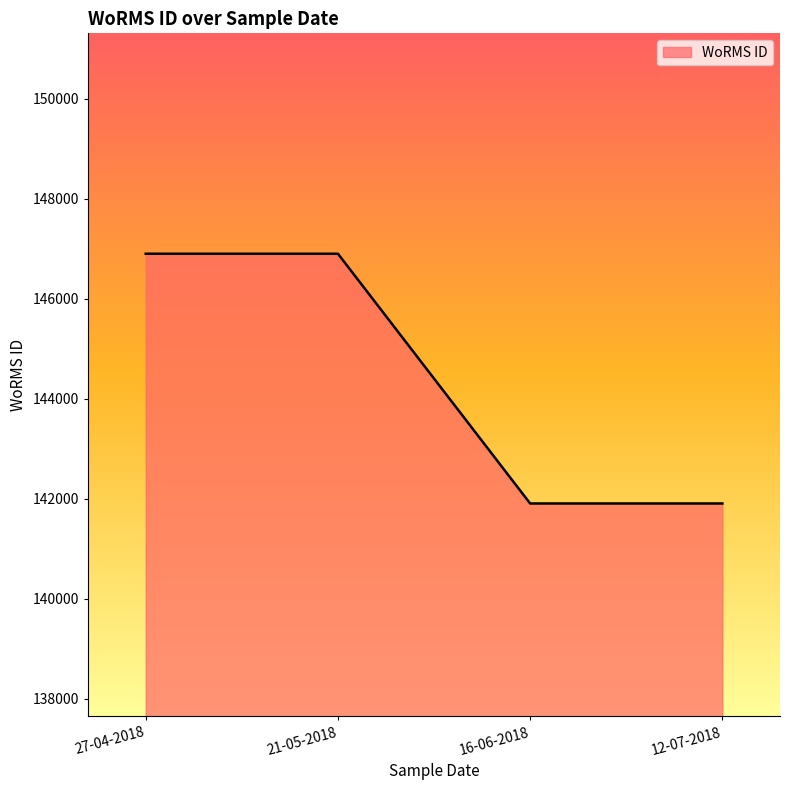

The value at 12-07-2018 is 68101. True or false?

False